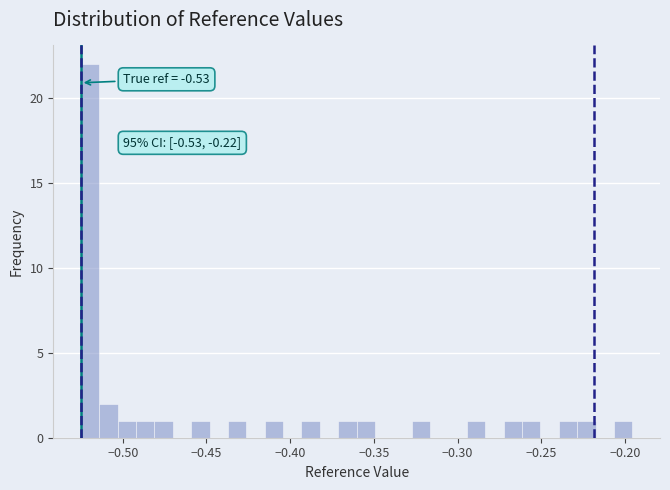

Read against the x-axis, roughly where is the centre of the tallest bar?

-0.520